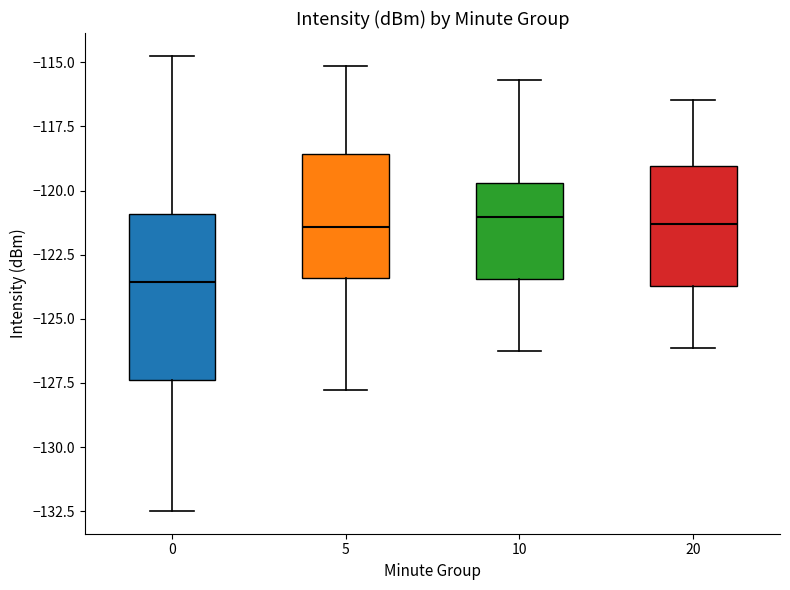

Where does the lower whisker of the box at x = 20 end on the y-axis? The values are not printed on the chart, so give them approximately, as read against the axis.

-126.0